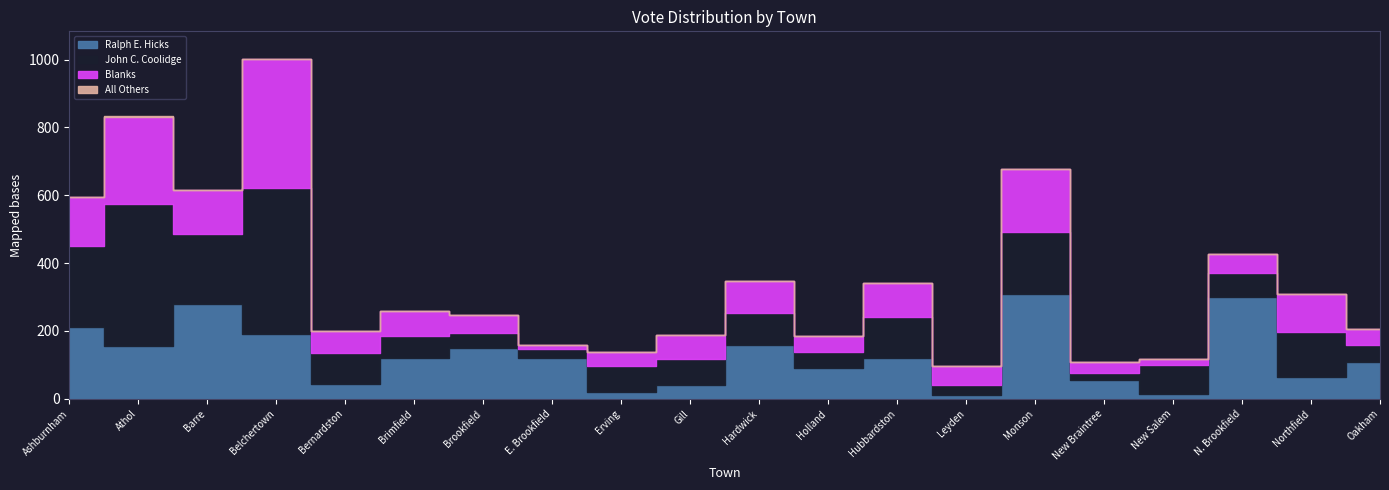

At which label is Ralph E. Hicks closest to 159?

Hardwick